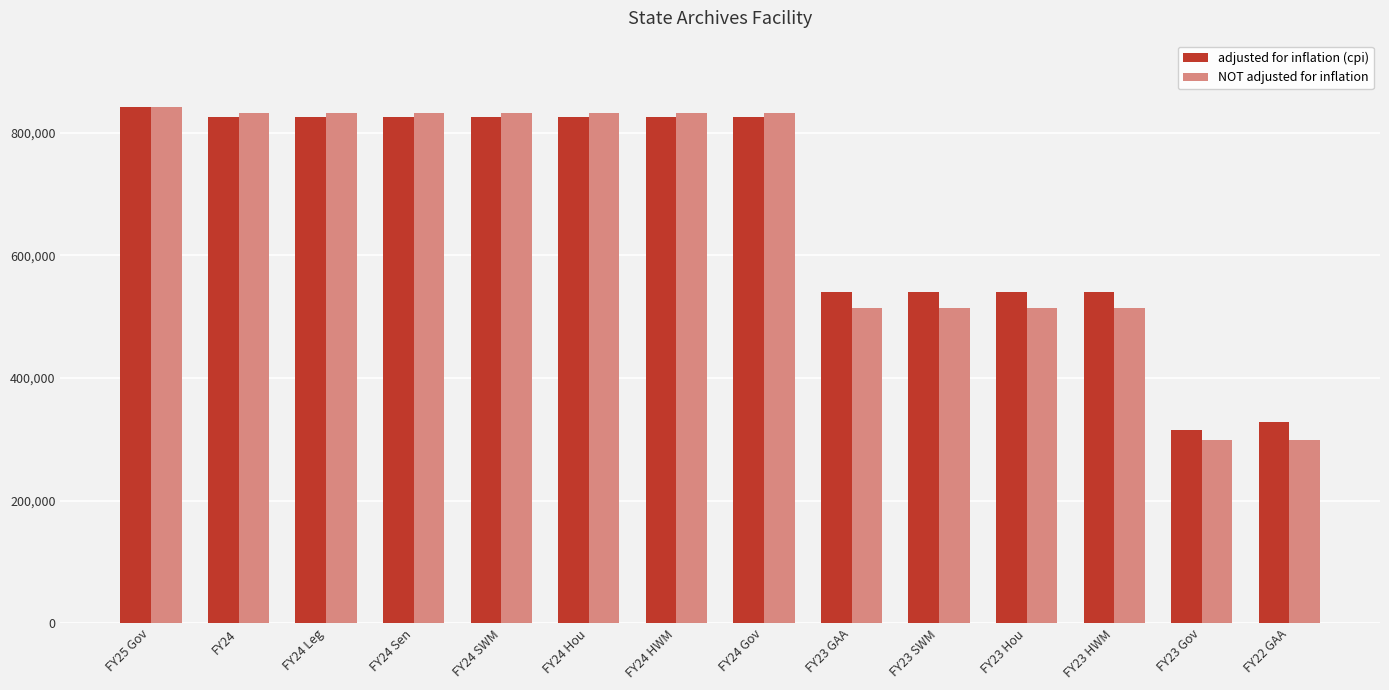

What is the spread (max minus min) of values at FY24 Gov?

7296